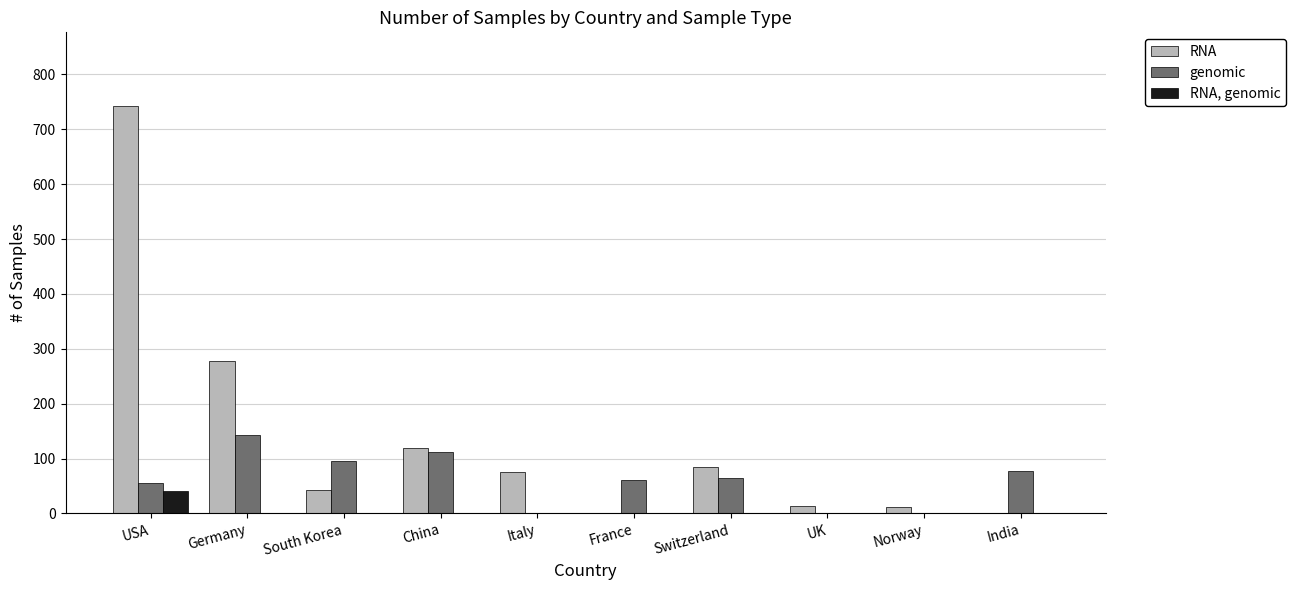

Which series changed the most between USA and France?

RNA